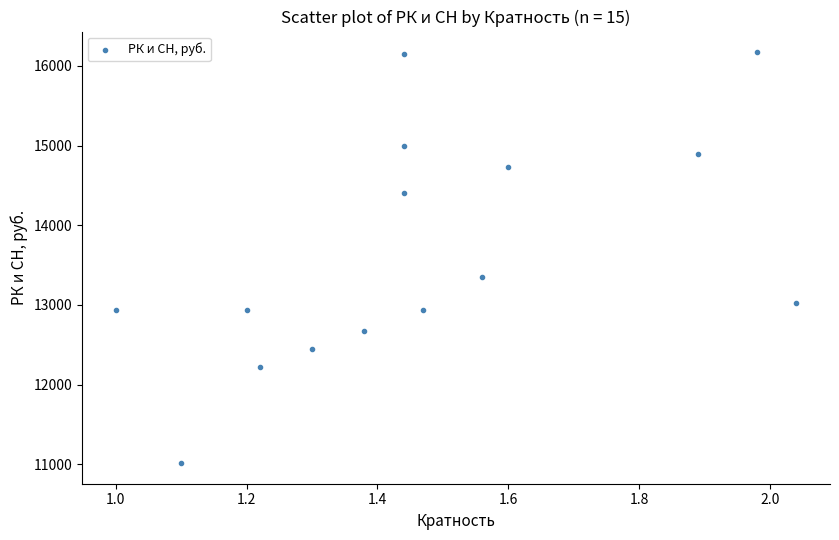

What Y value in the scatter plot is closest to 13593?

13348.7